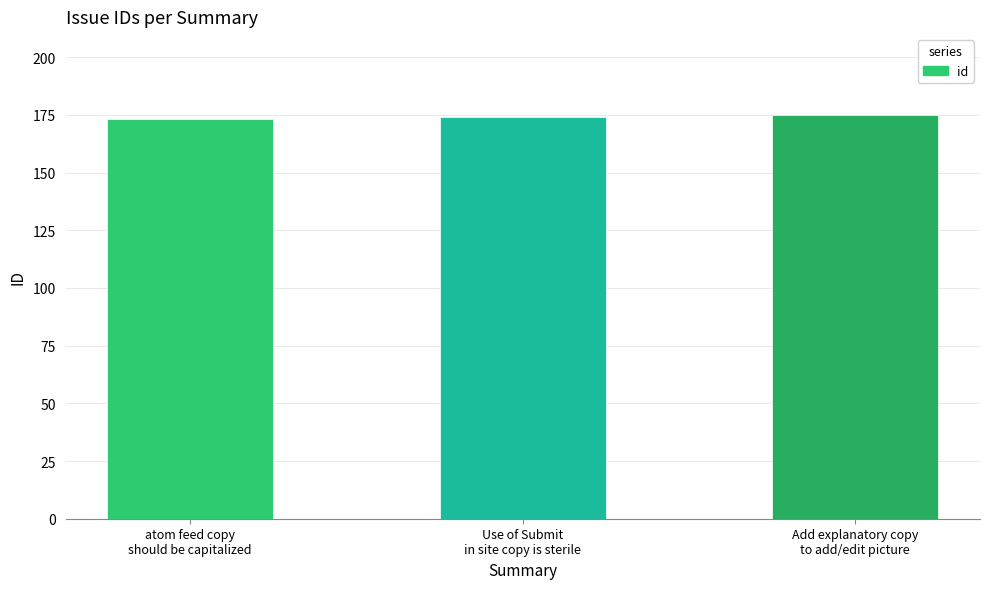

Does the chart contain stacked bars?

No